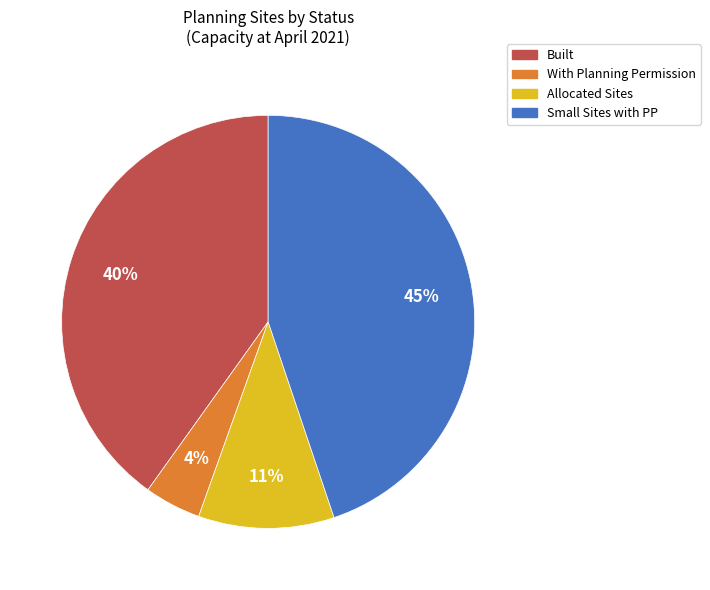

Does any single category account for the majority?

No